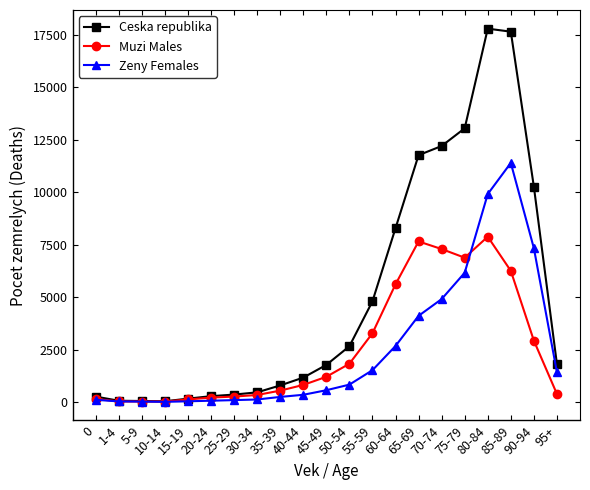

What is the difference between the highest and lowest values at 70-74?

7291